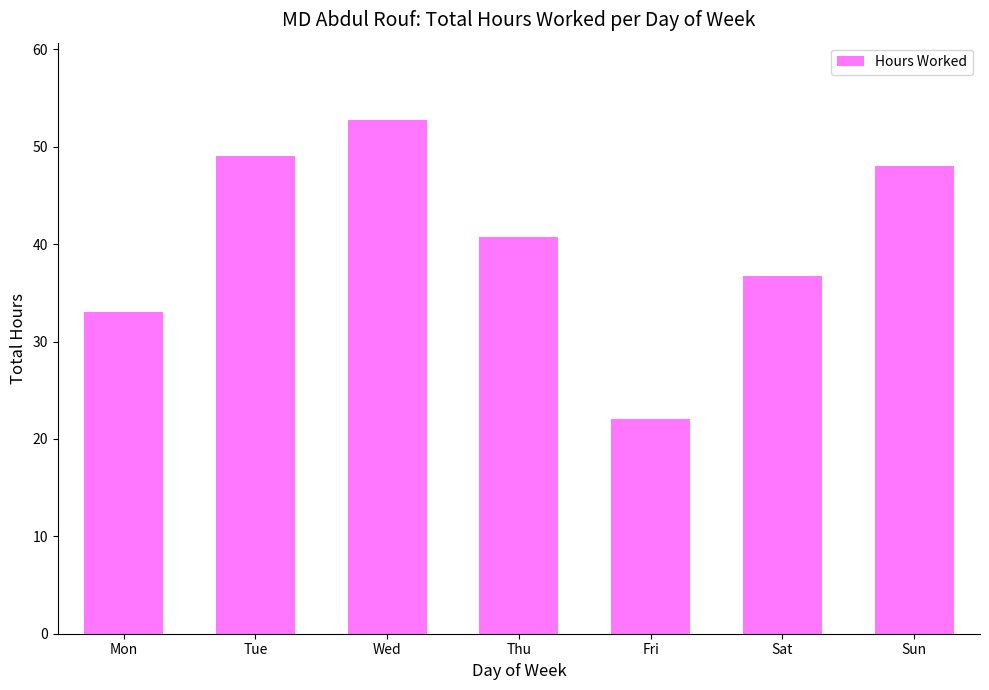

What is the average value?

40.3